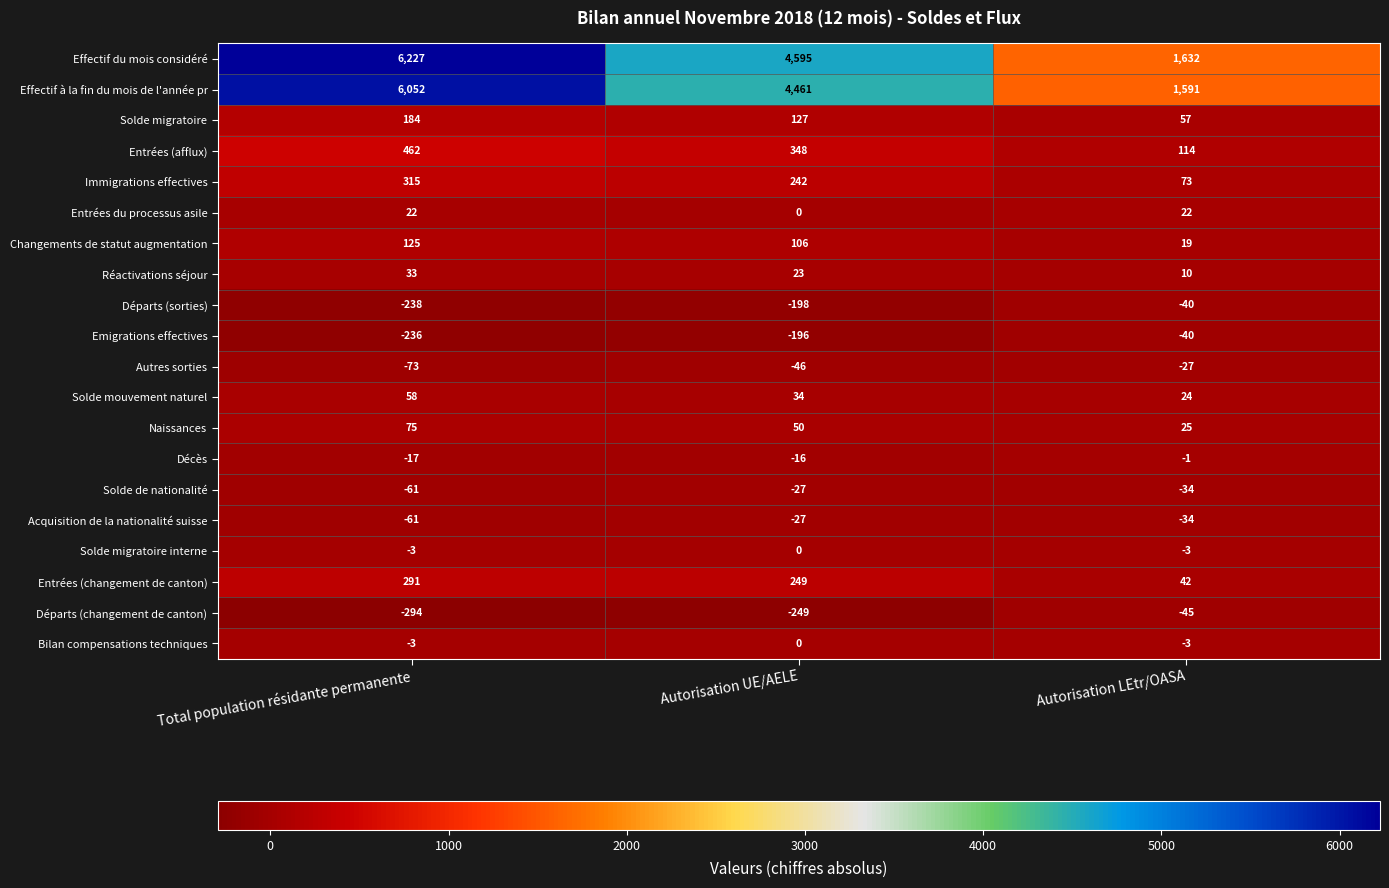

At how many categories does at least one series exceed 3717?

2